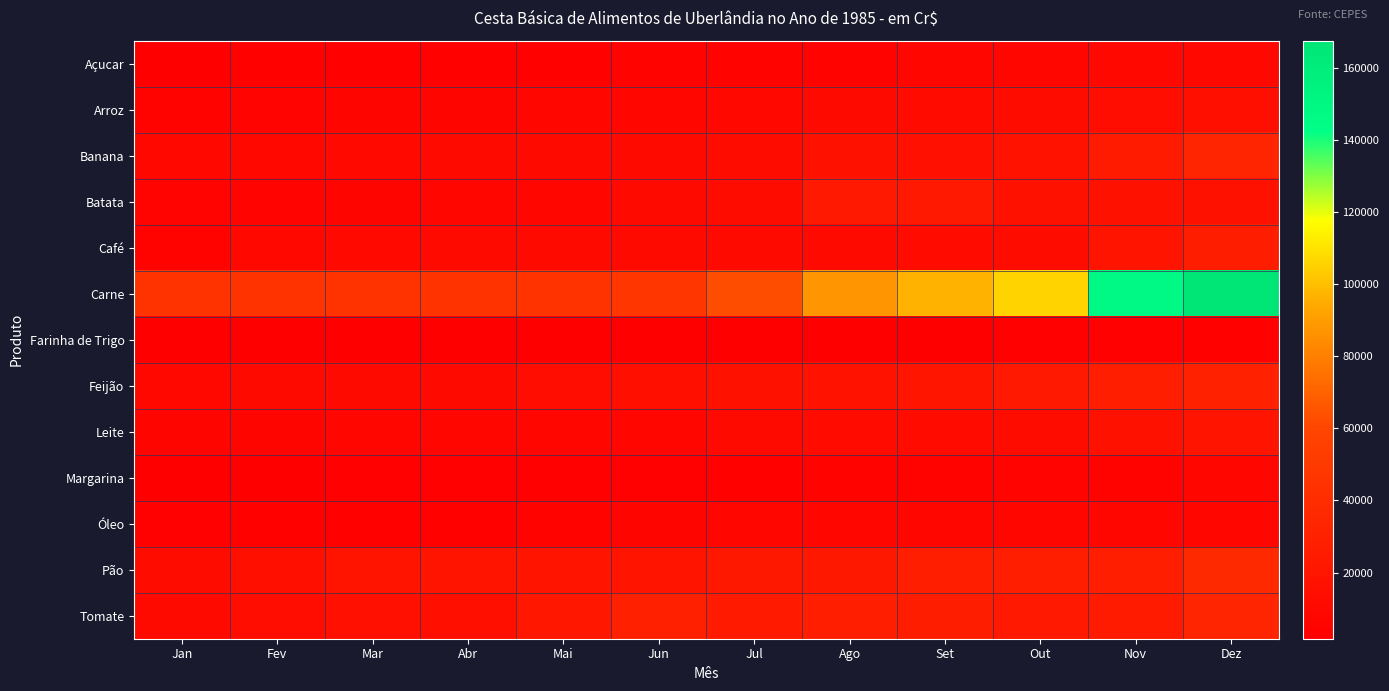

Which label corresponds to the largest value in the chart?

Dez